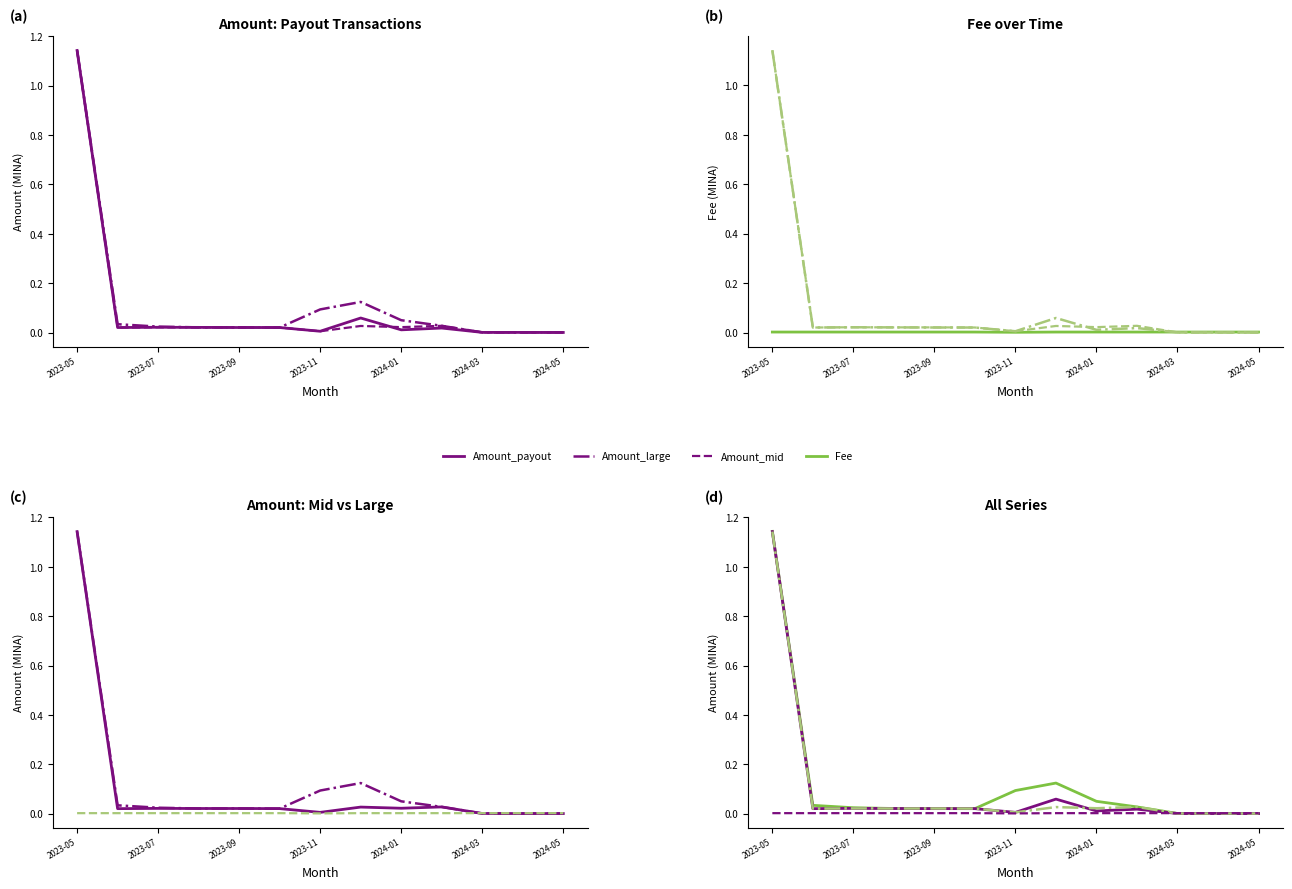

At which category is the sum across all series the highest?

2023-05